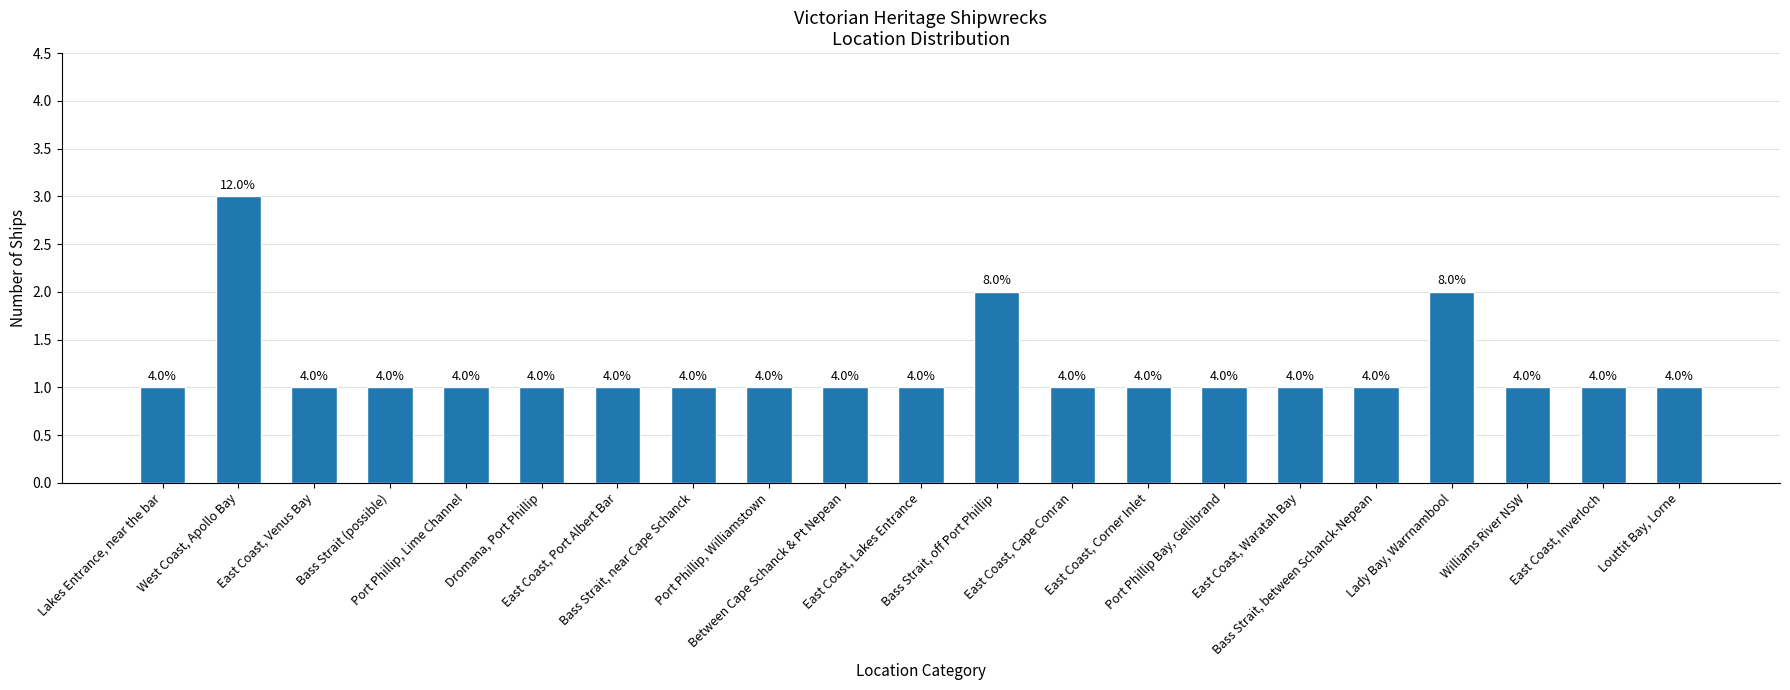

Is it true that the value at Port Phillip, Williamstown is 0?

False